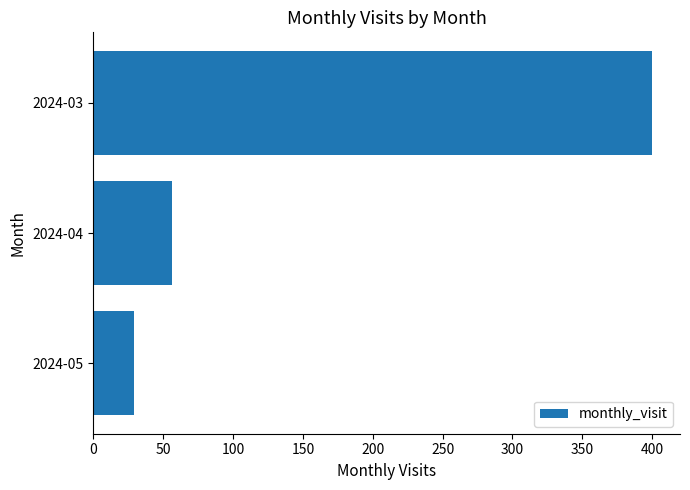

What is the change in value from 2024-03 to 2024-04?

-344